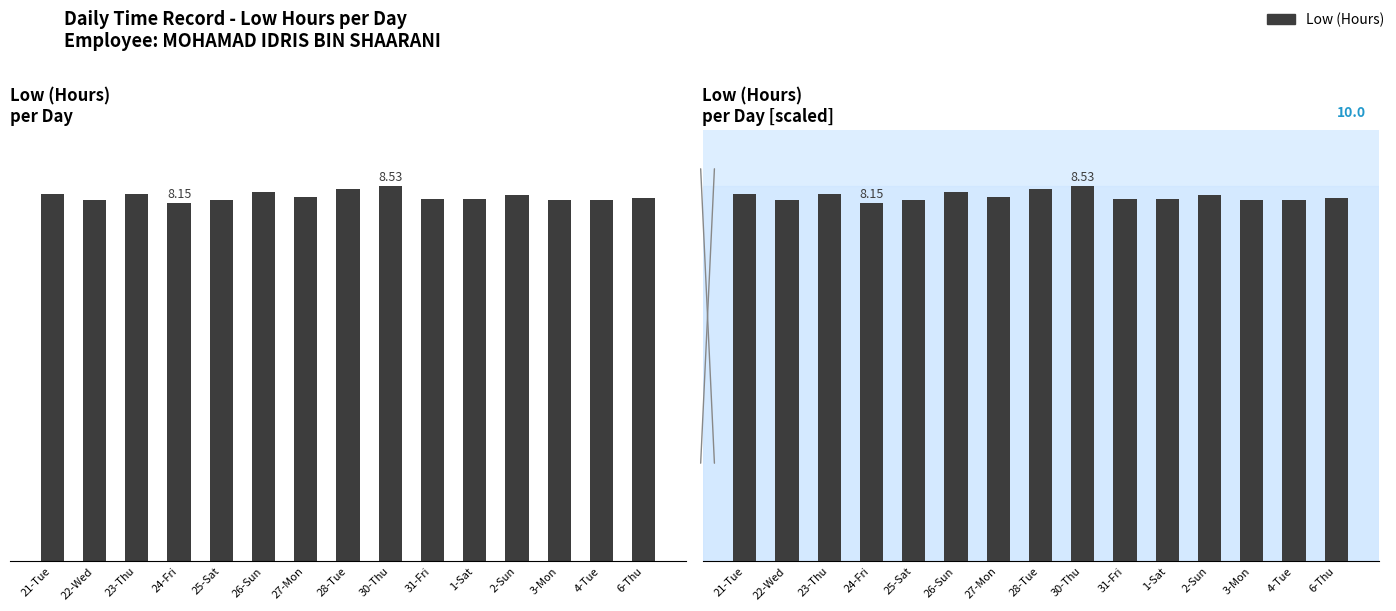

Which has a higher value, 4-Tue or 3-Mon?

3-Mon